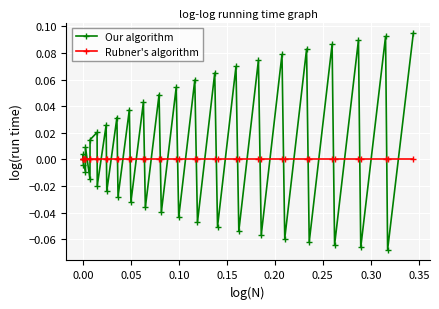

Does the chart display data point markers on the line(s)?

Yes